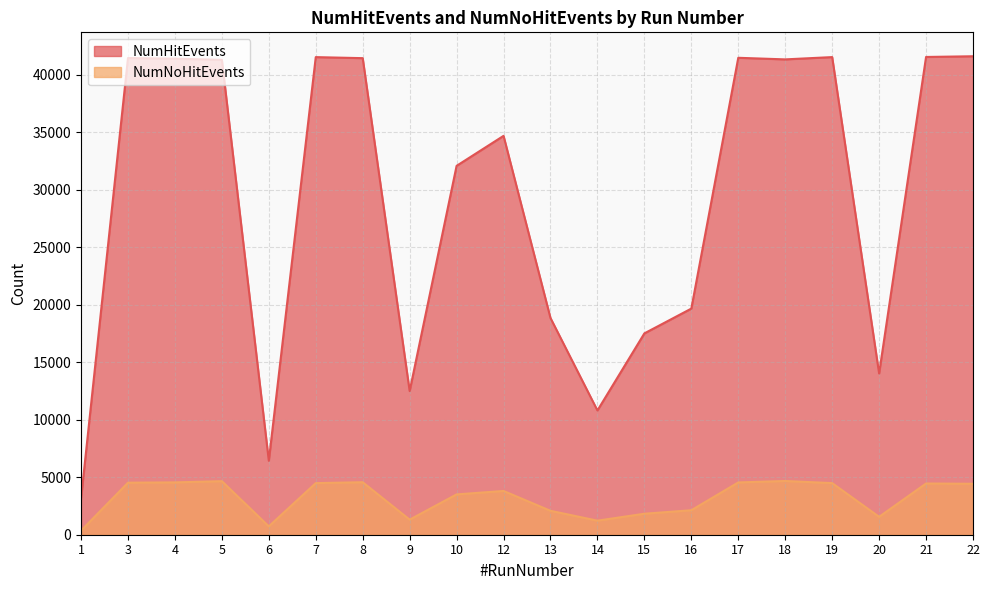

List the labels in order of NumHitEvents value, smallest first.

1, 6, 14, 9, 20, 15, 13, 16, 10, 12, 5, 18, 4, 8, 3, 17, 7, 19, 21, 22